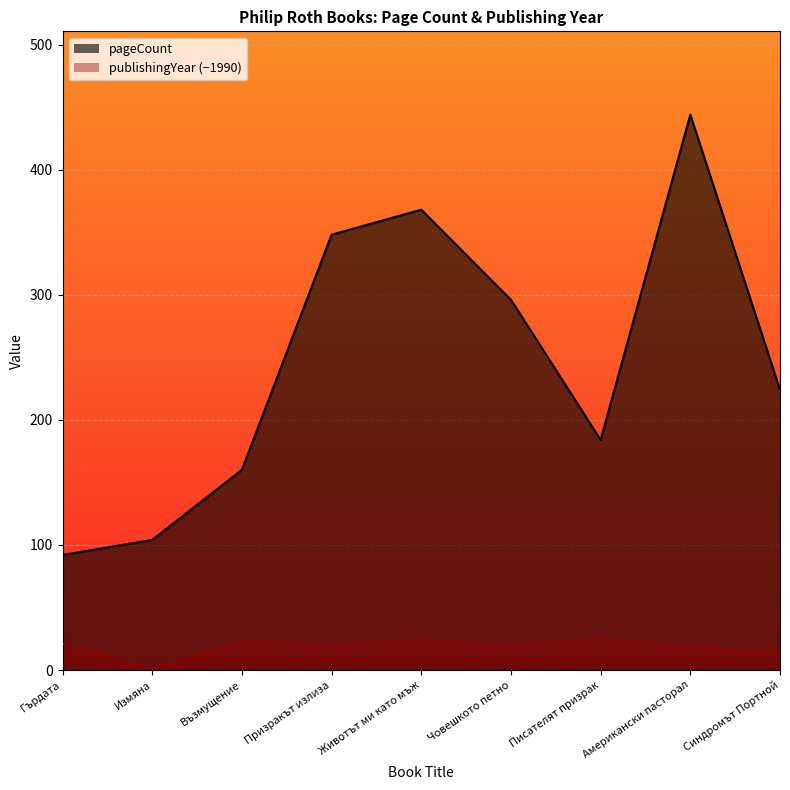

What is the sum of the publishingYear values at Гърдата and Човешкото петно?

40